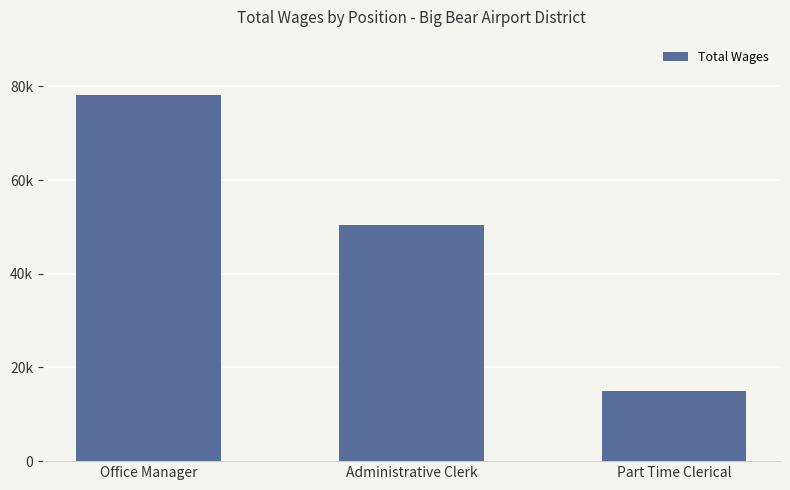

Rank the categories by value from highest to lowest.

Office Manager, Administrative Clerk, Part Time Clerical